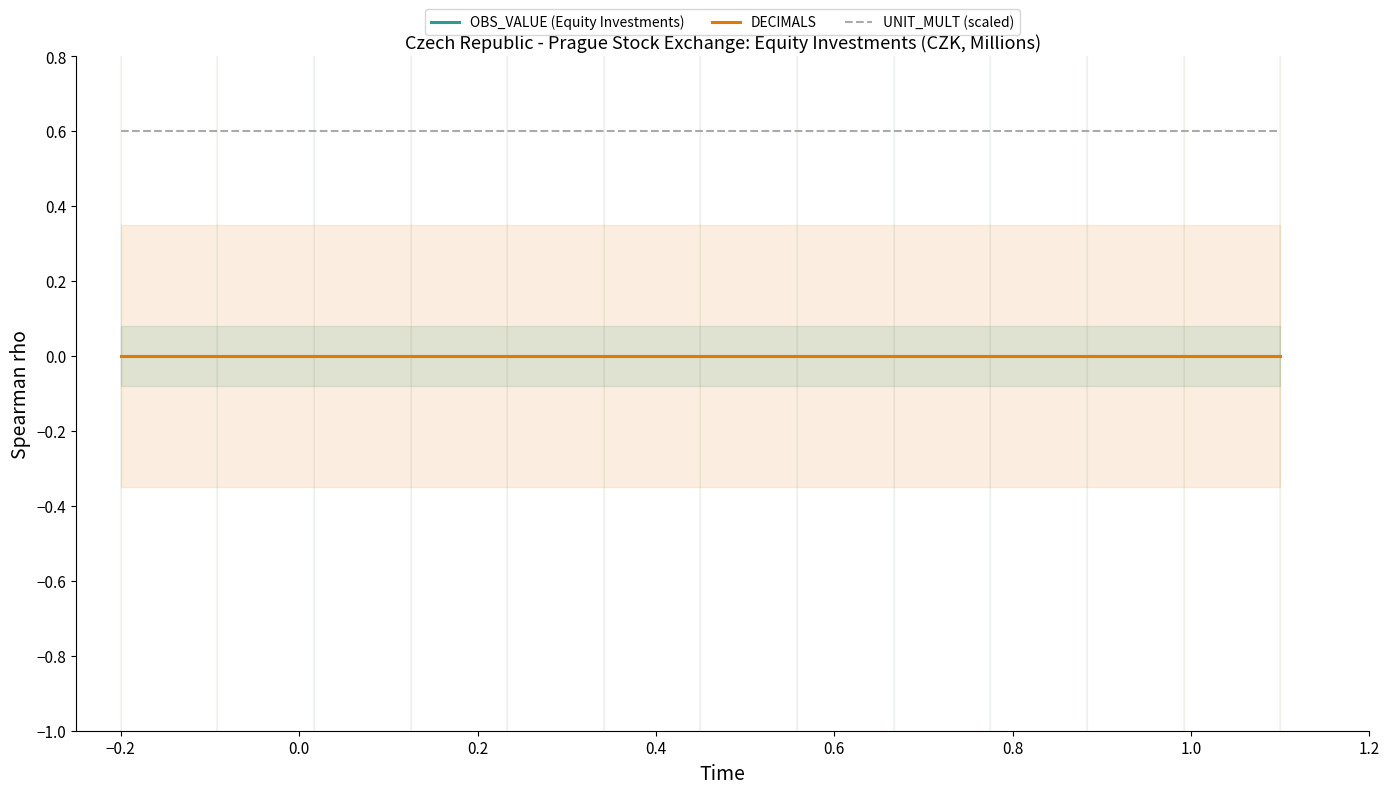

Between 0.2 and 0.8, which series saw the biggest shift?

OBS_VALUE (Equity Investments)